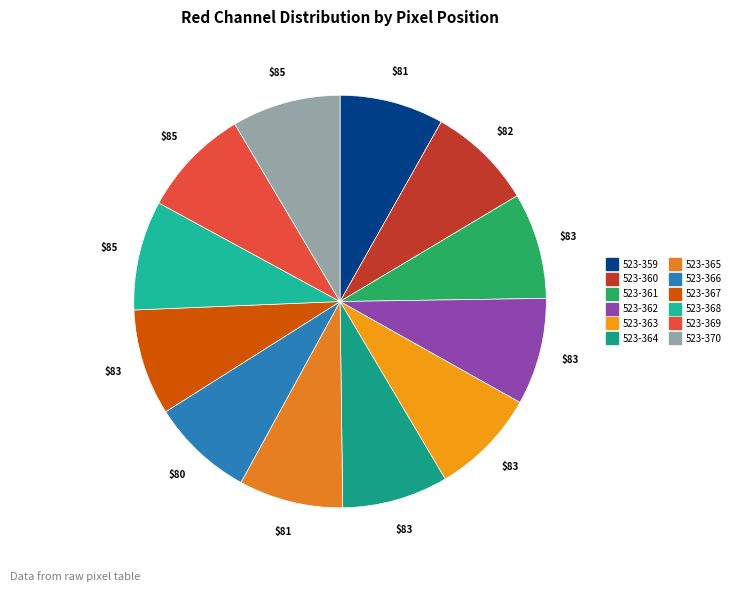

How many segments does this pie chart have?

12